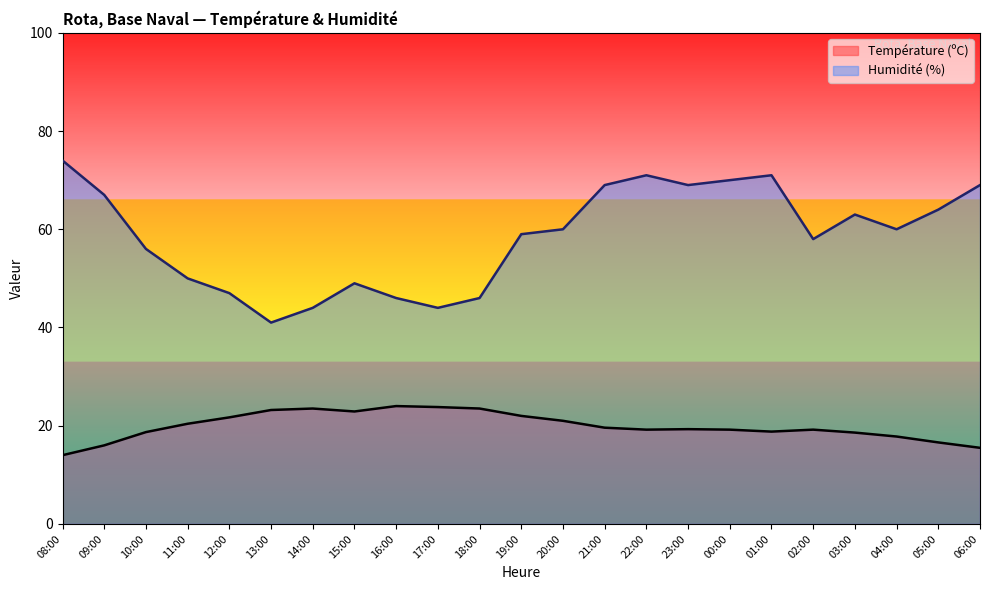

What is the minimum value for Humidité (%)?

41.0